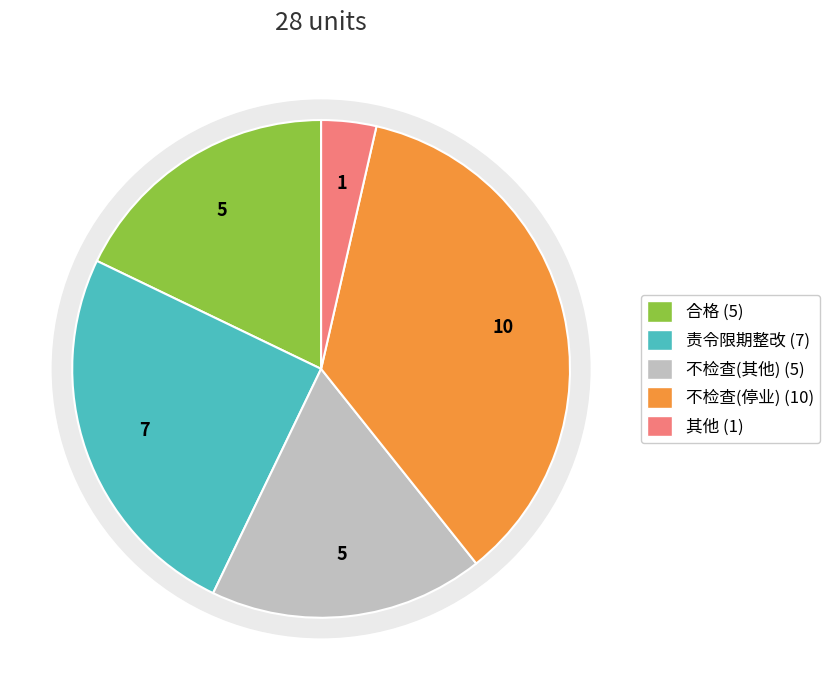

Approximately how many times larger is the value at 责令限期整改 compared to 其他?

7.0